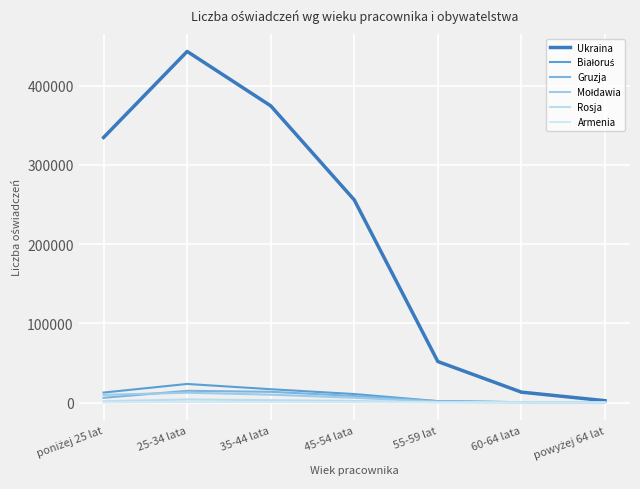

True or false: Mołdawia has more than 0 points higher than both neighbors.

True